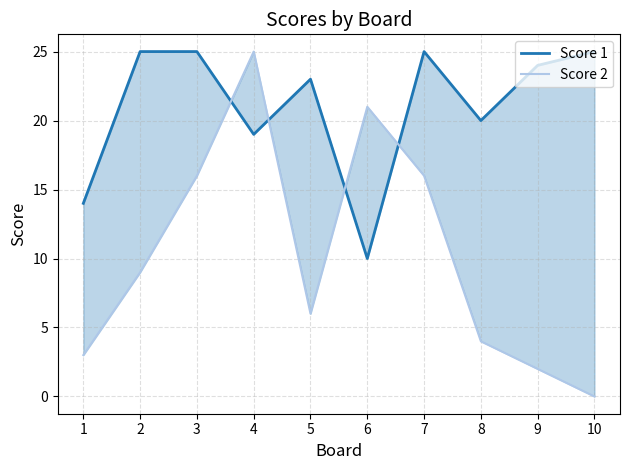

How many values in the Score 2 series exceed 9?

4